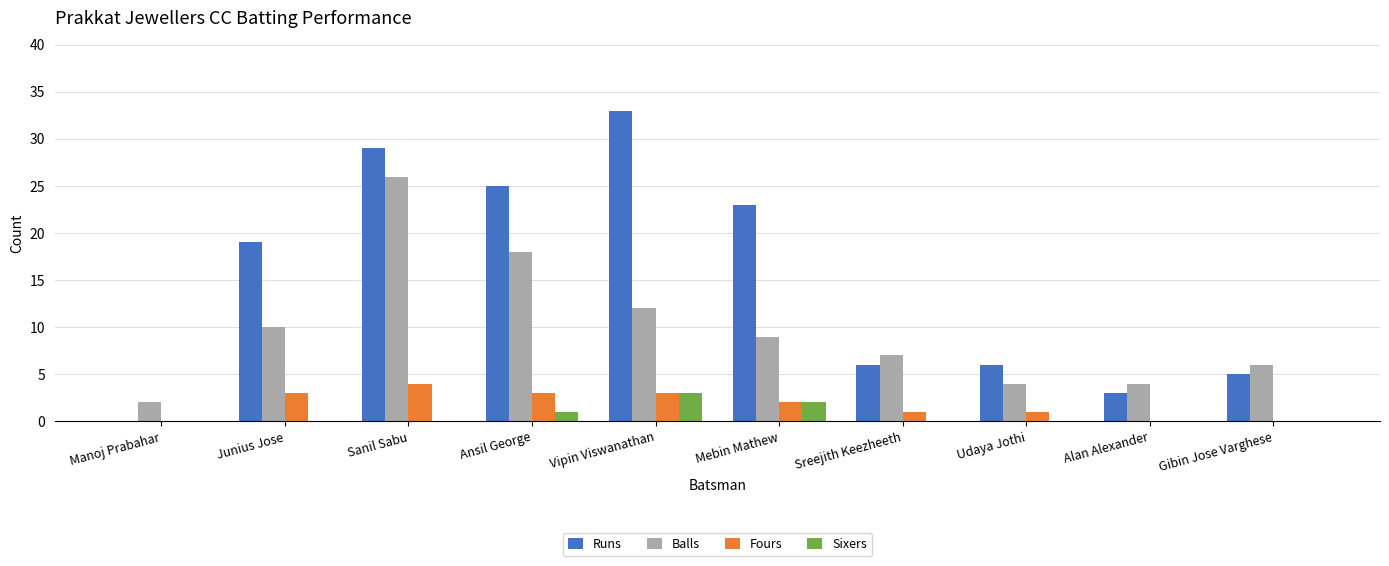

Which series has the largest range (max minus min)?

Runs